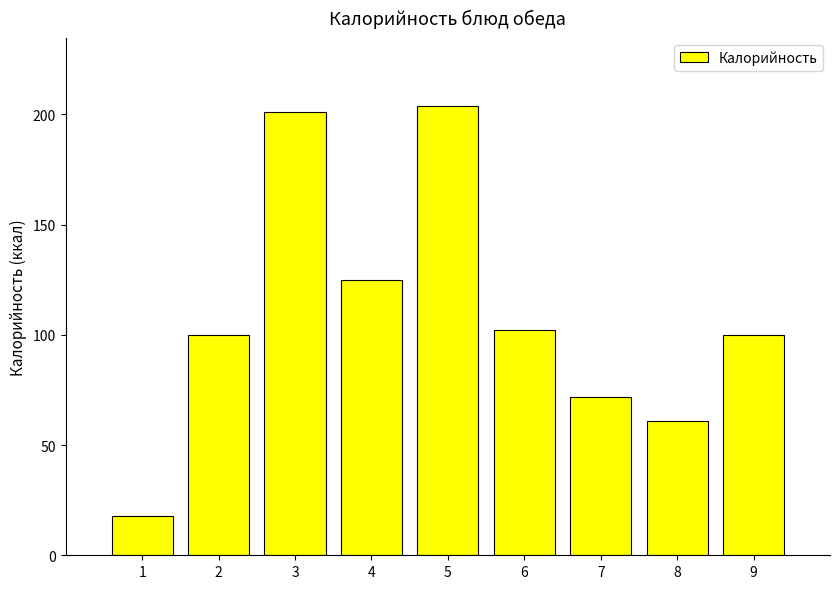

Reading left to right, what are all the values shown in this chart?

18	100	201	125	204	102	72	61	100